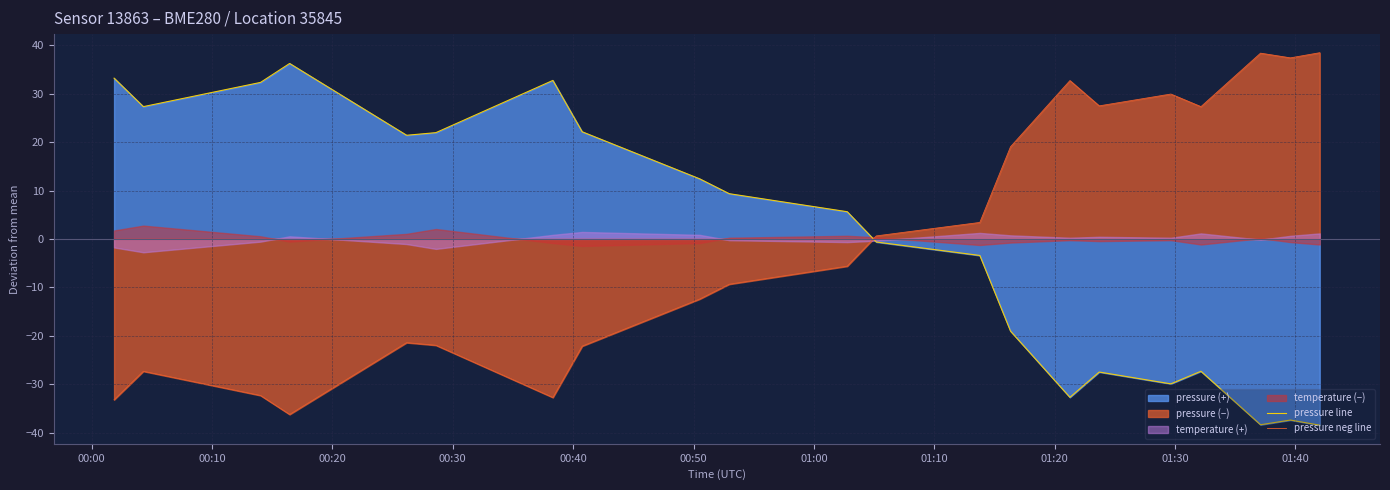

How many times do pressure line and pressure neg line cross each other?

1